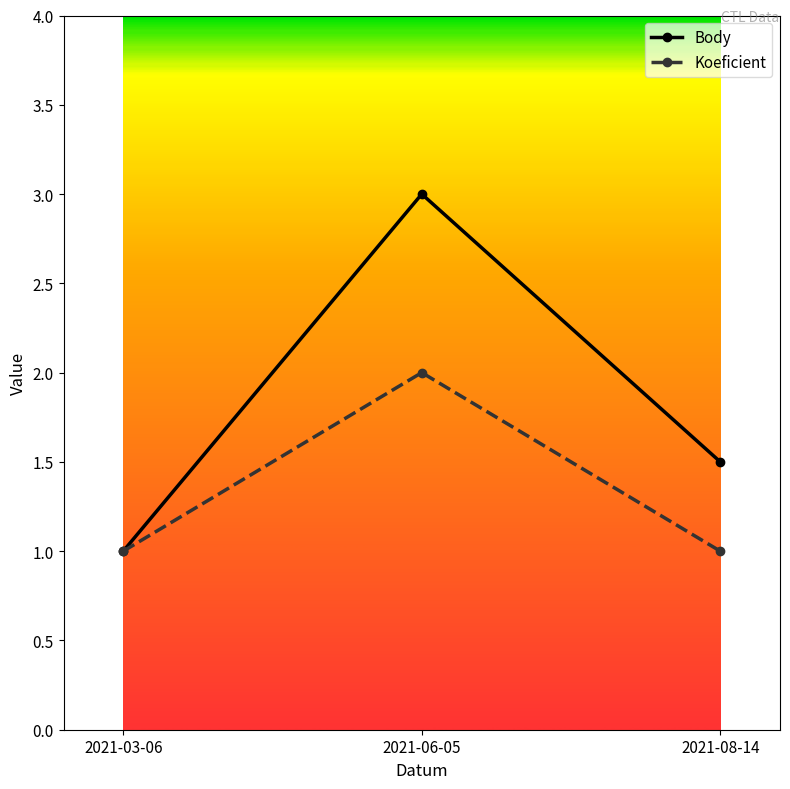

How many data points does each series have?

3